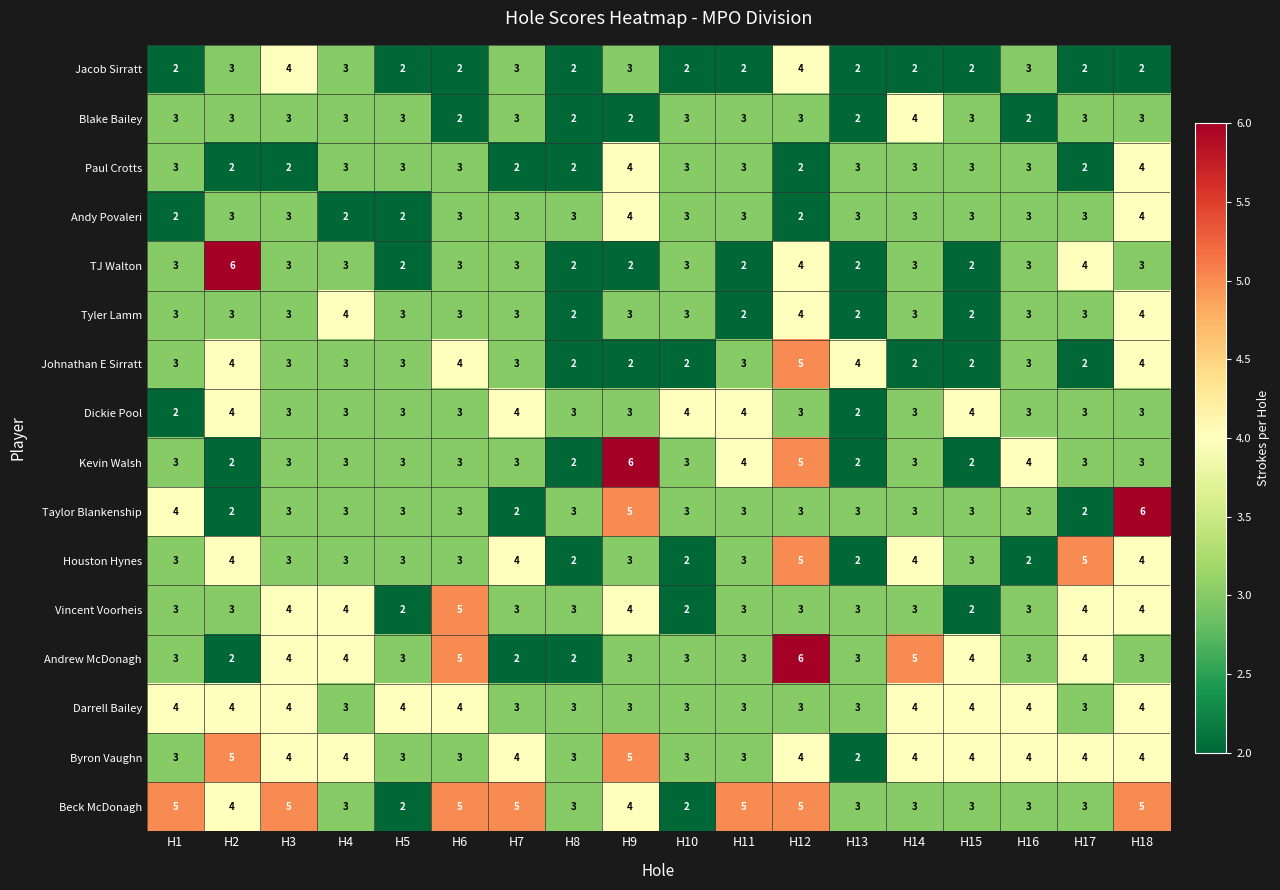

Is it true that Kevin Walsh equals 3 at H3?

True